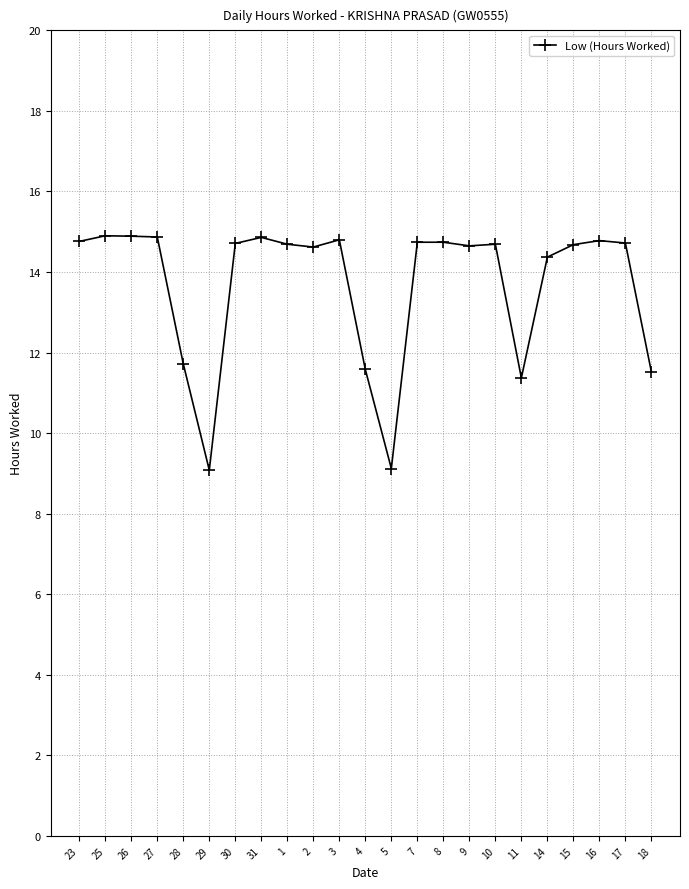

Count the number of values greater than 14.

17